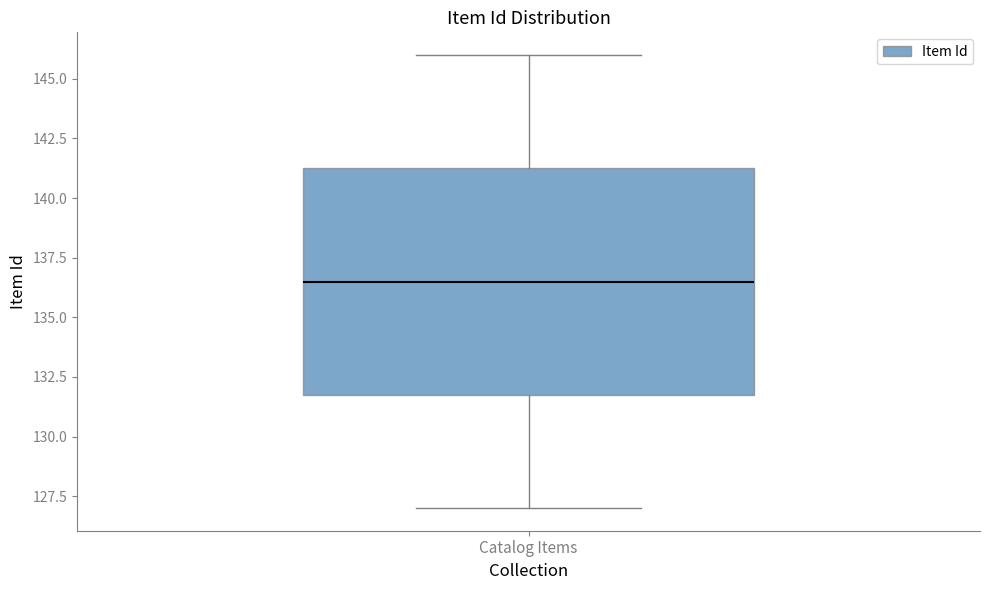

Transcribe this box plot: give where the median line is, the range the box spans, and where the two whiskers end, as read against the y-axis. The values are not printed on the chart, so give them approximately, as read against the axis.

median 136.5, box 132.0 to 141.5, whiskers 127.0 to 146.0